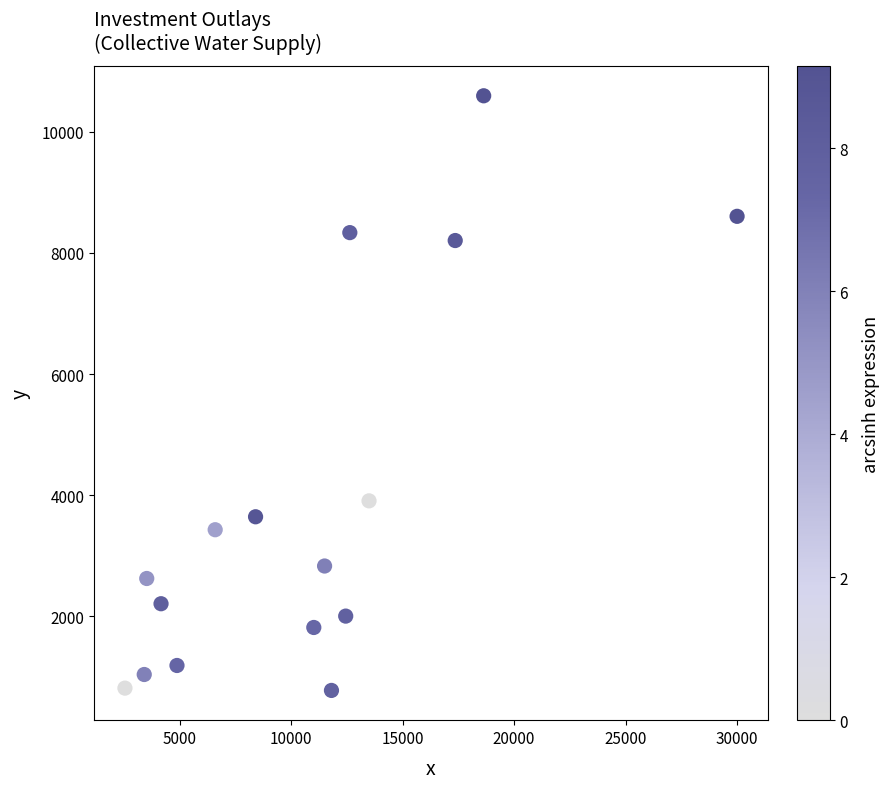

What Y value in the scatter plot is closest to 5684?

3905.5